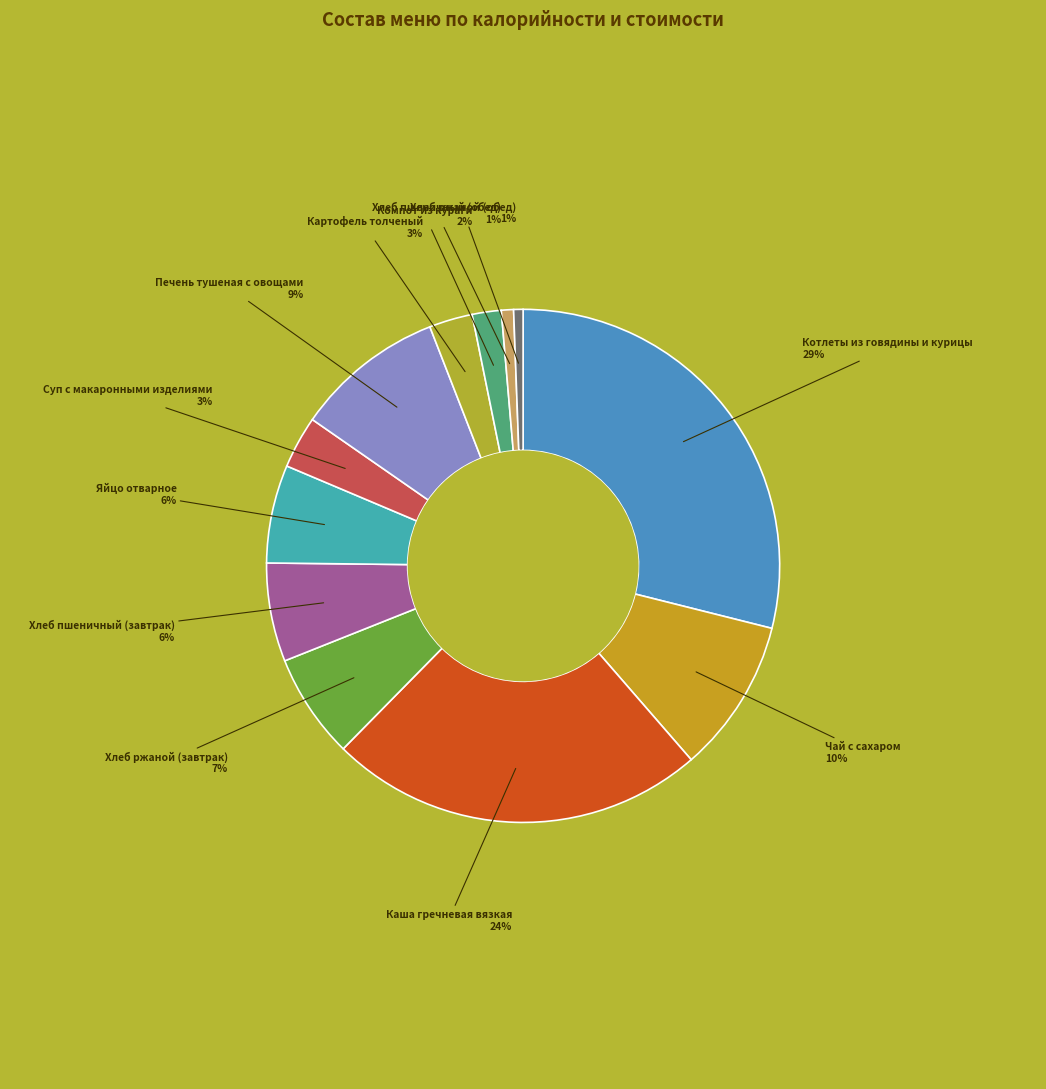

What is the ratio of the value at Котлеты из говядины и курицы to the value at Каша гречневая вязкая?

1.2